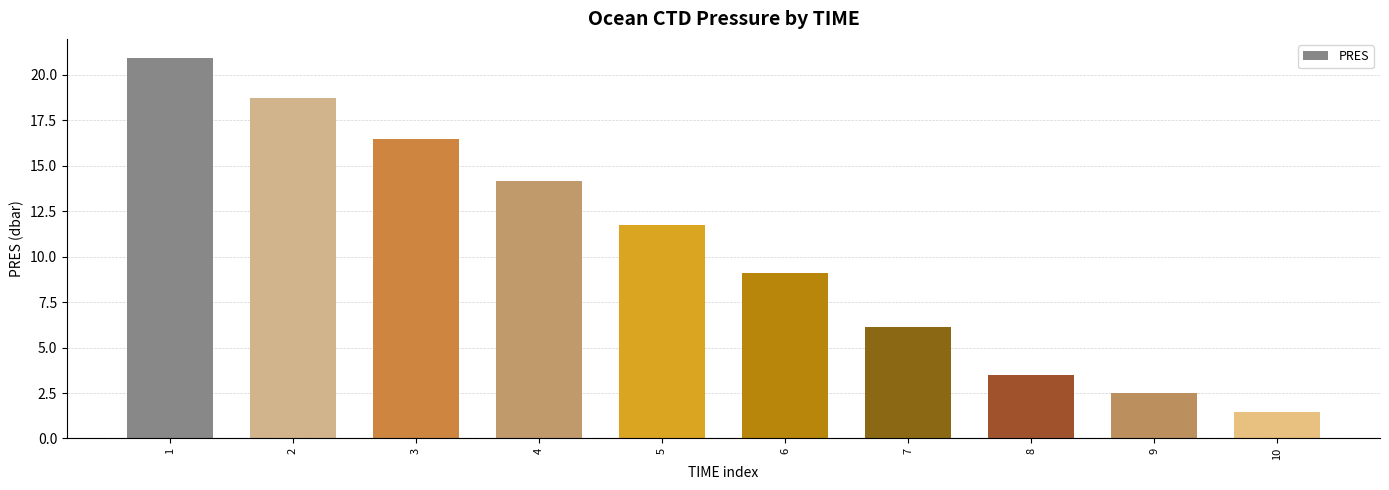

What is the sum of all values?

104.7